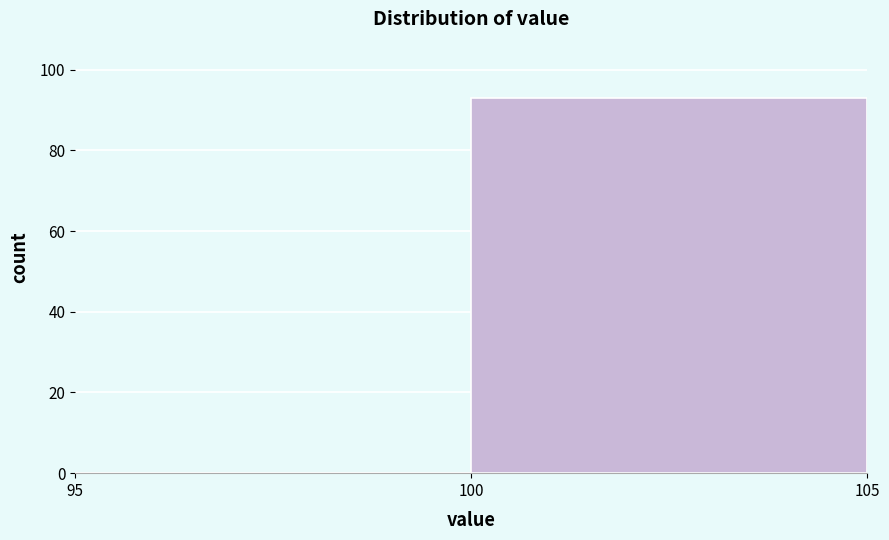

Reading left to right, transcribe this chart: for each bar, give the range it covers on the x-axis and its height. The values are not printed on the chart, so give them approximately, as read against the axis.

95 to 100: 0
100 to 105: 94